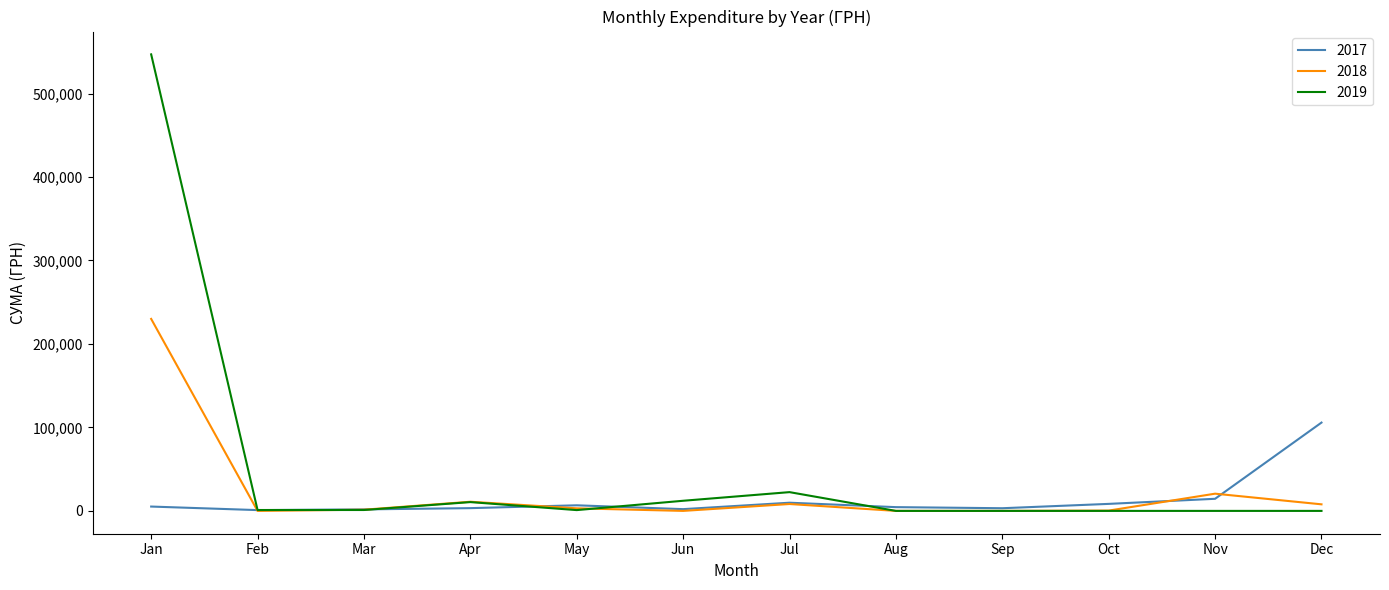

What is the highest value of the 2018 series?

230009.3